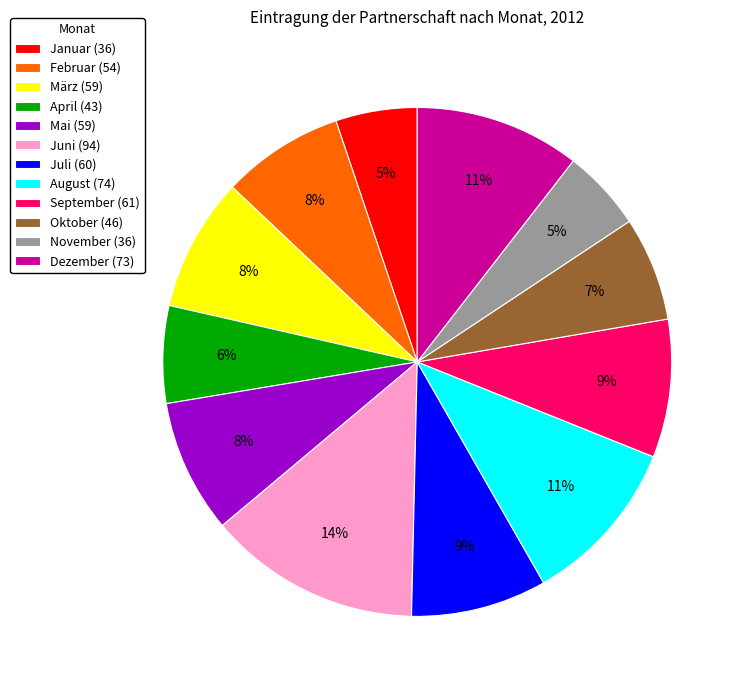

Combined, do April (43) and Mai (59) account for over 50%?

No